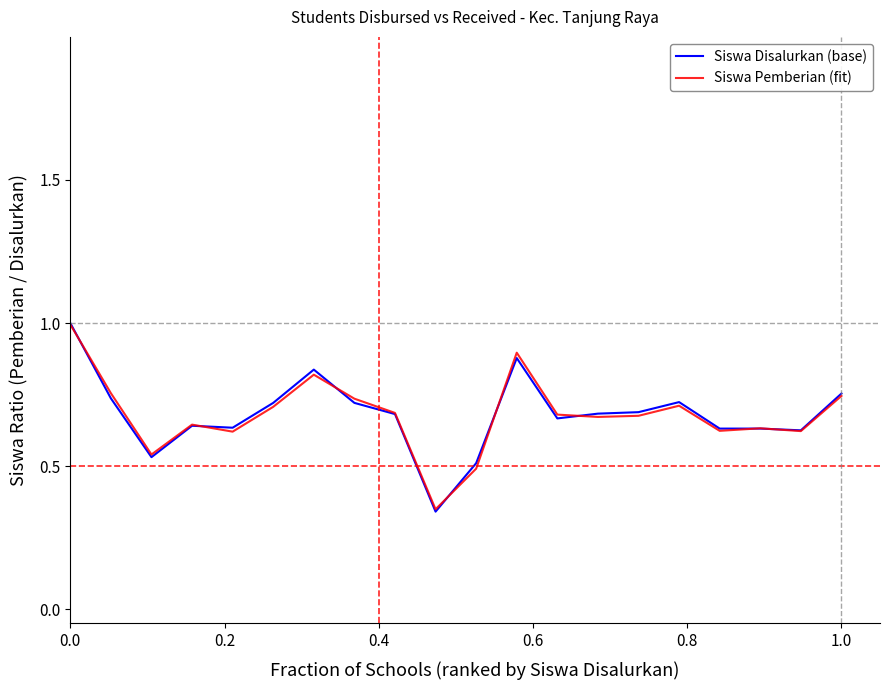

How many lines are shown in the chart?

2